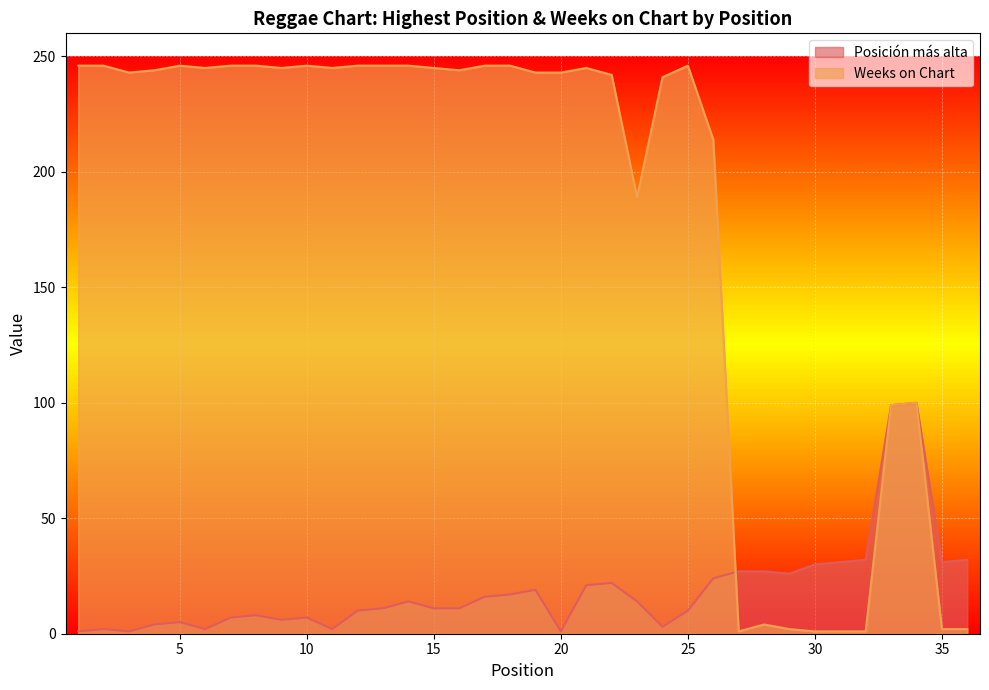

What is the sum of the Weeks on Chart values at 23 and 22?

431